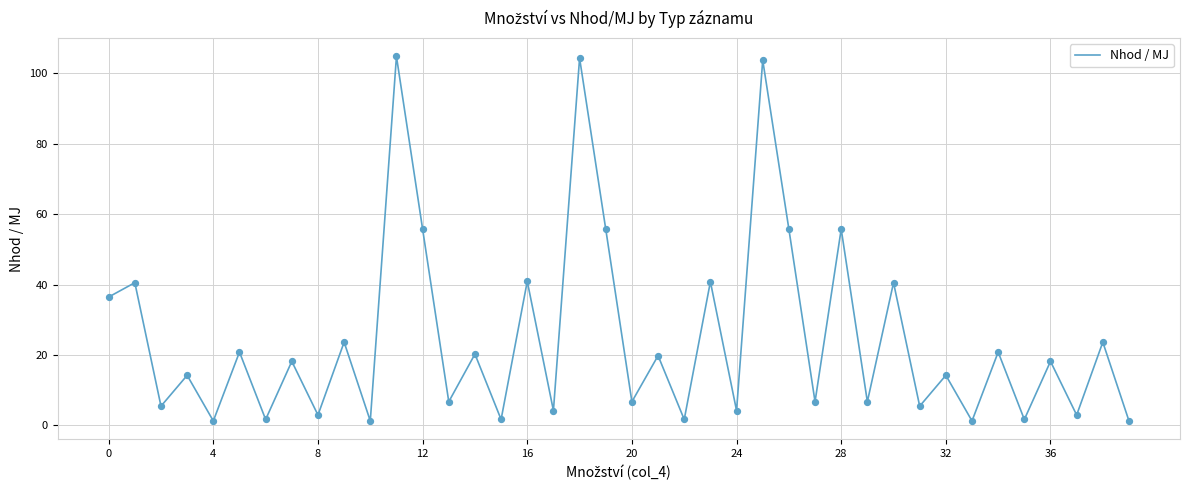

What is the greatest value displayed?

104.8